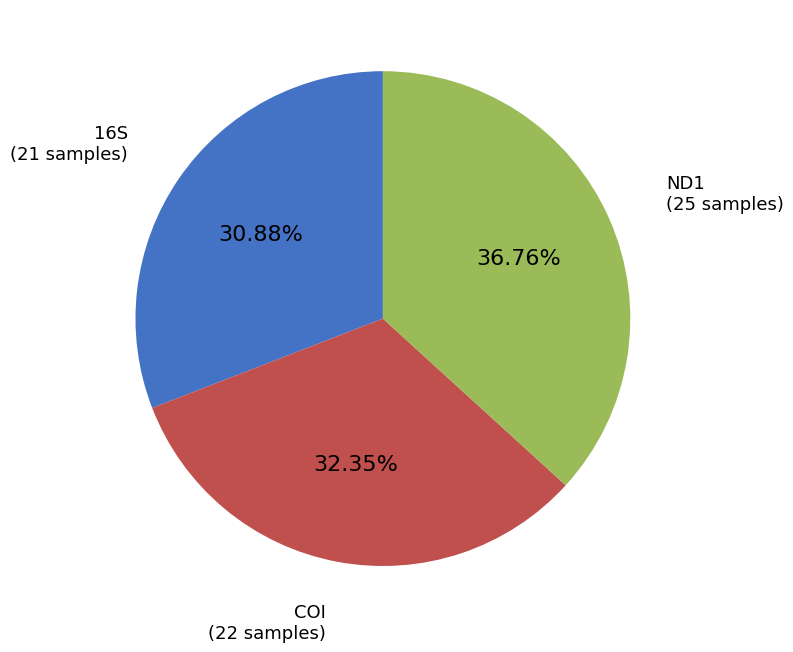

Is there any slice that represents more than half of the pie?

No